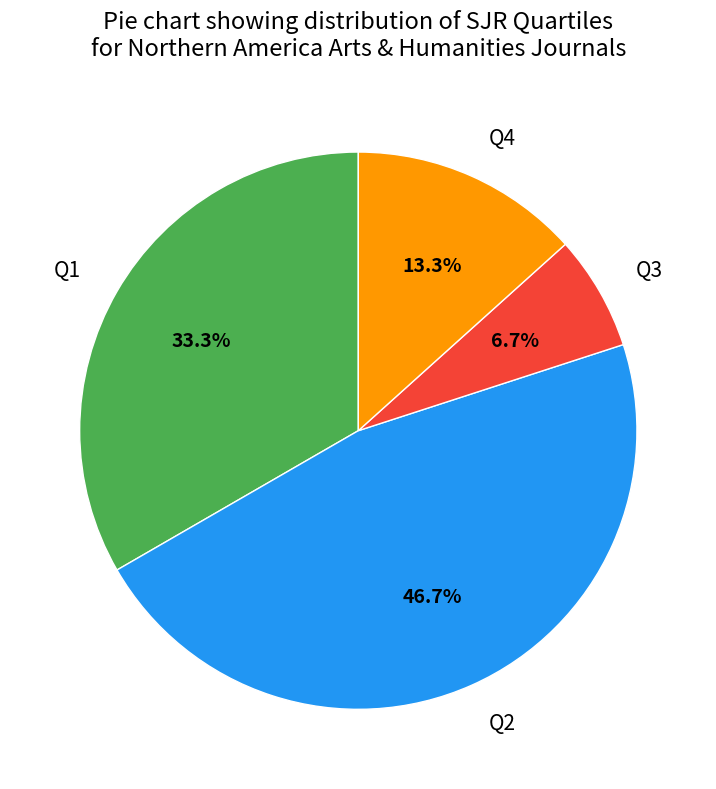

To the nearest percent, what percentage of the pie is Q4?

13%